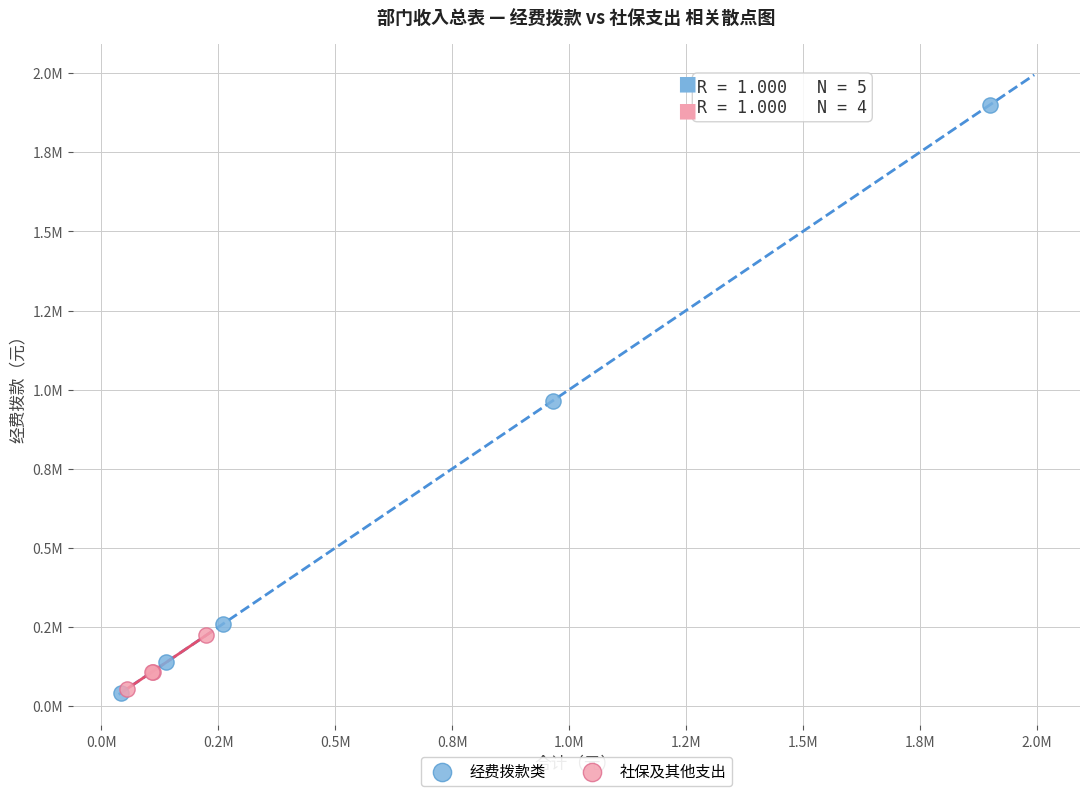

Which series reaches the maximum Y coordinate?

经费拨款类